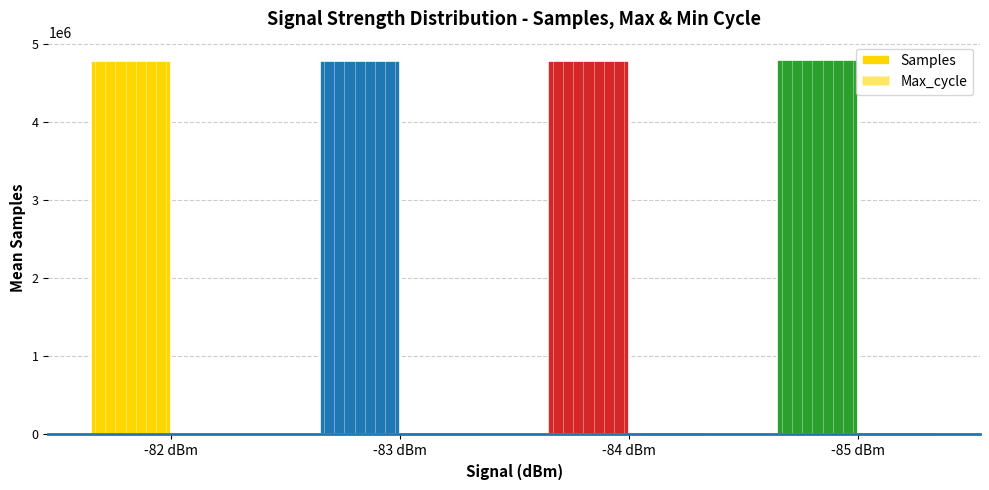

How many groups of bars are there?

4